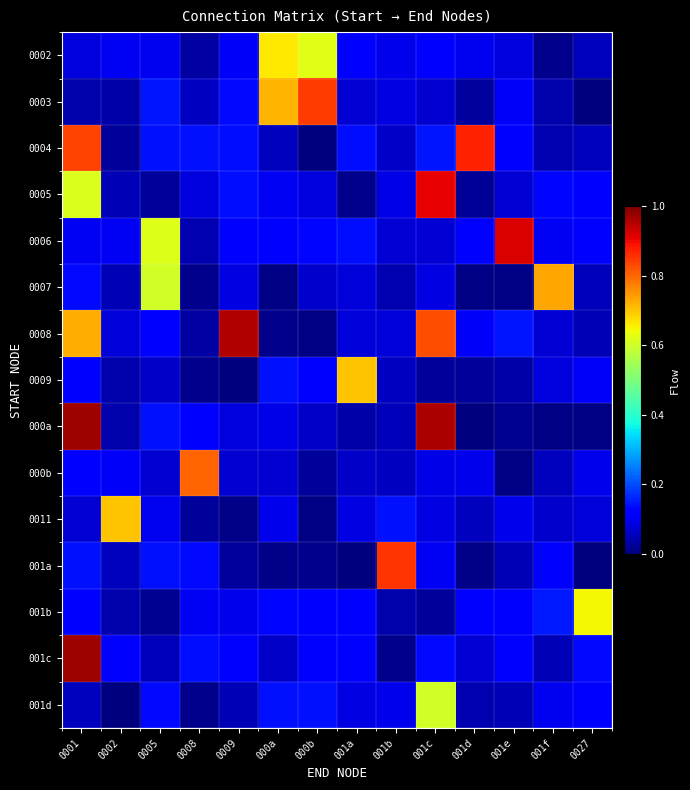

Which series has the widest spread of values?

000a